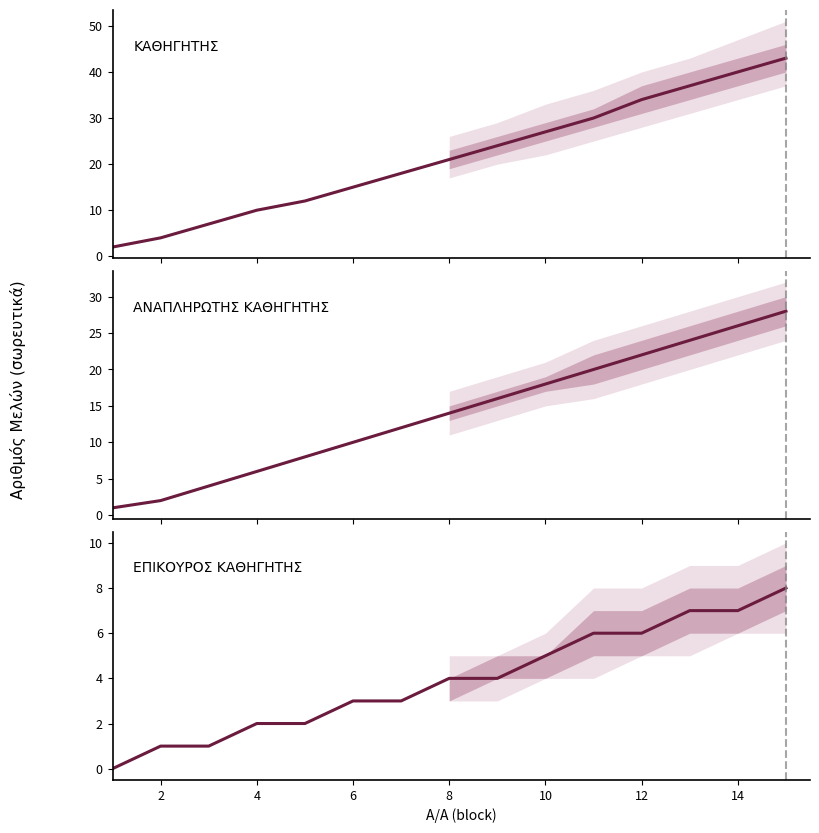

What is the difference between the second highest and second lowest values in the ΑΝΑΠΛΗΡΩΤΗΣ ΚΑΘΗΓΗΤΗΣ series?

24